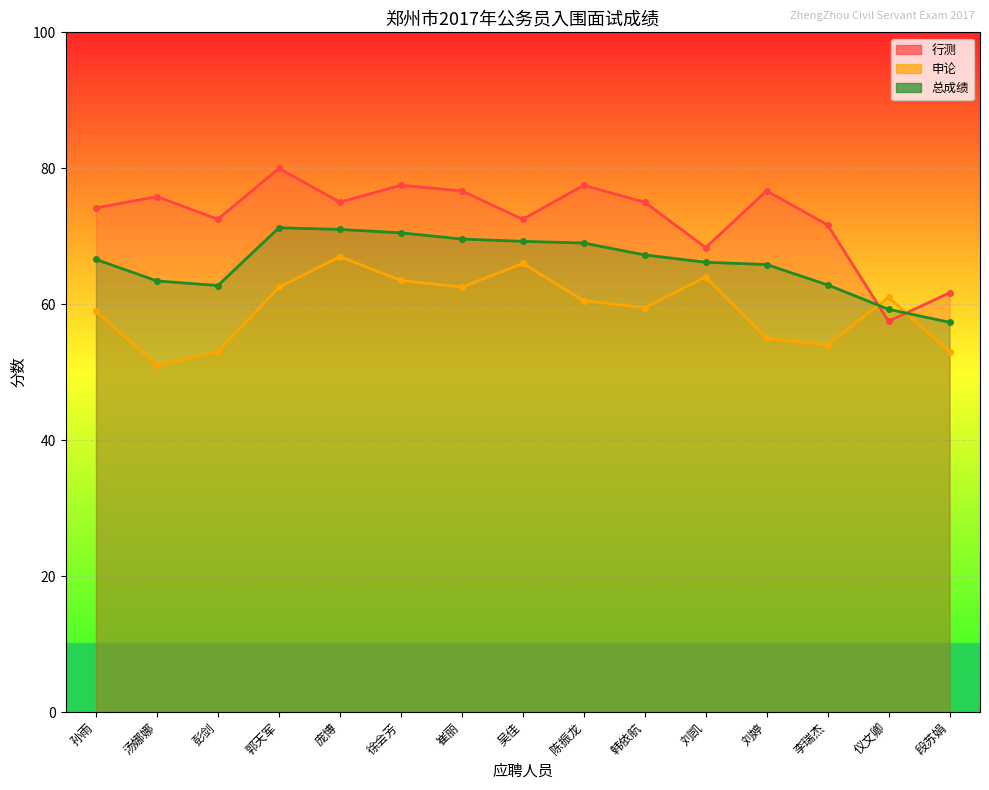

What is the maximum value shown in the chart?

80.0